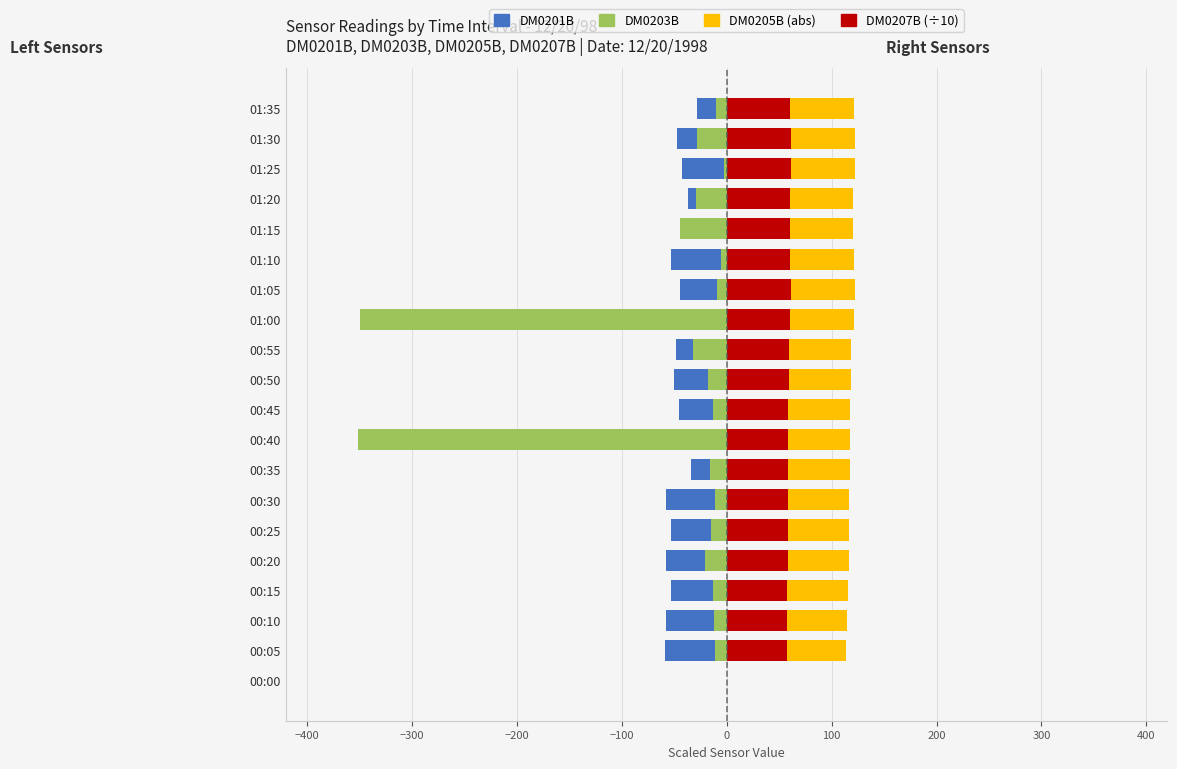

Which series has the largest total across all categories?

DM0207B (÷10)